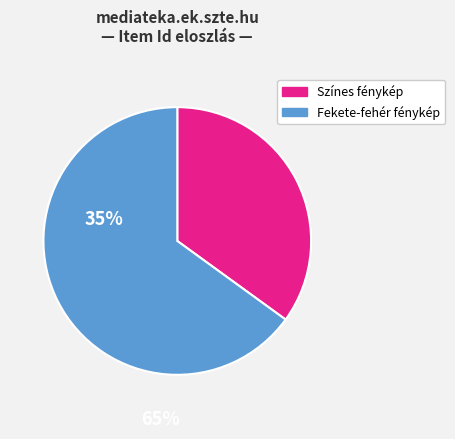

Does any single category account for the majority?

Yes